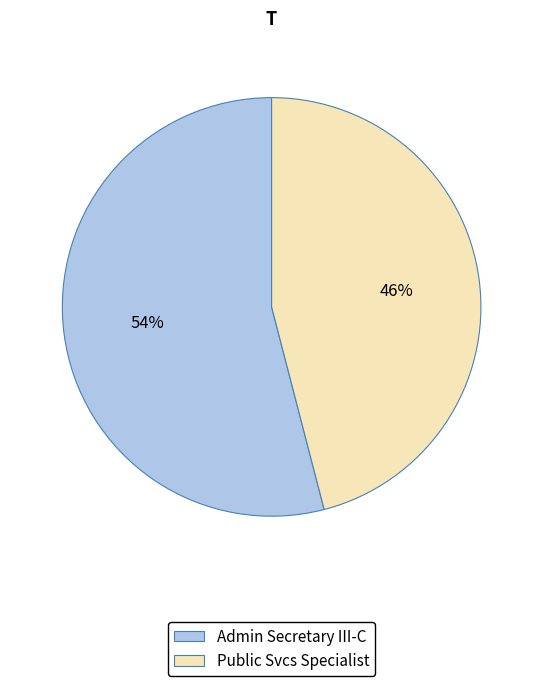

The Admin Secretary III-C slice represents 43% of the pie. True or false?

False